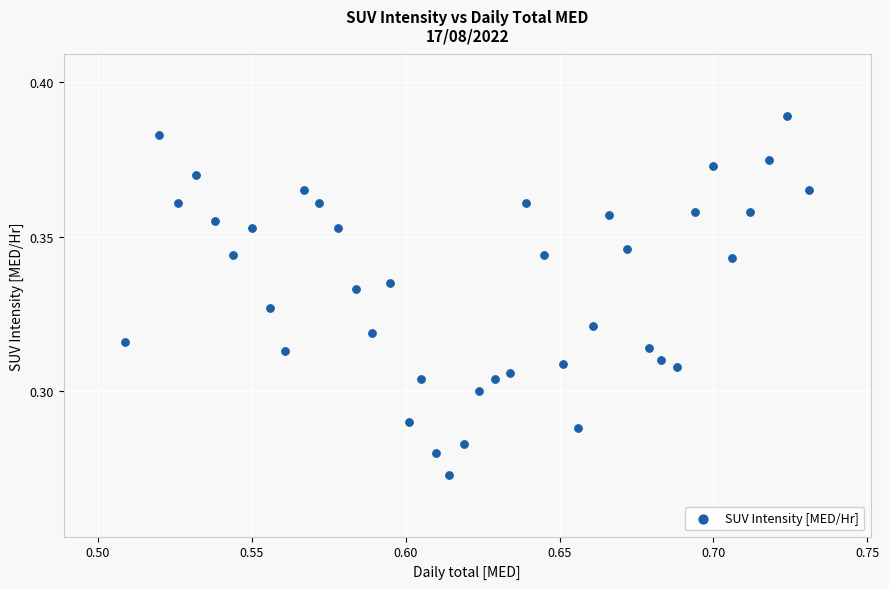

How many points are shown in the scatter plot?

40